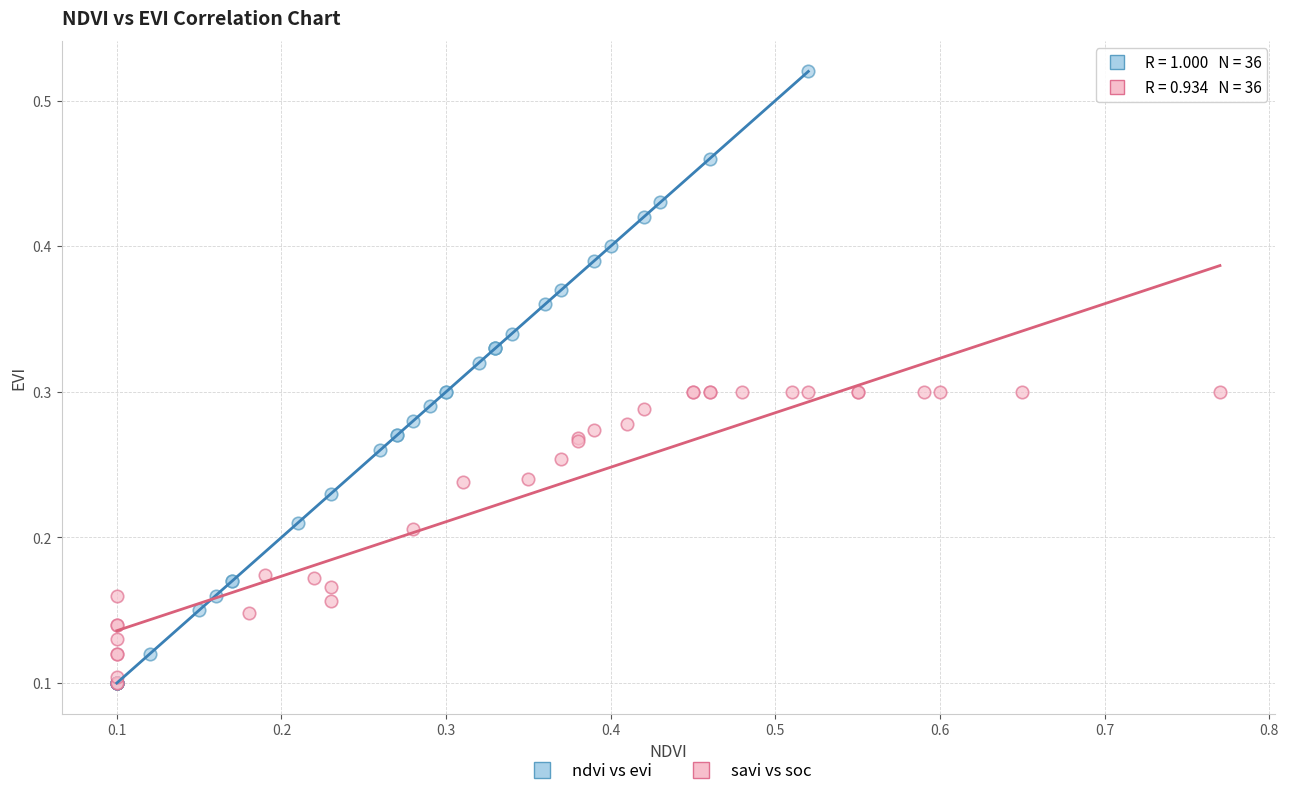

Which series reaches the maximum Y coordinate?

ndvi vs evi